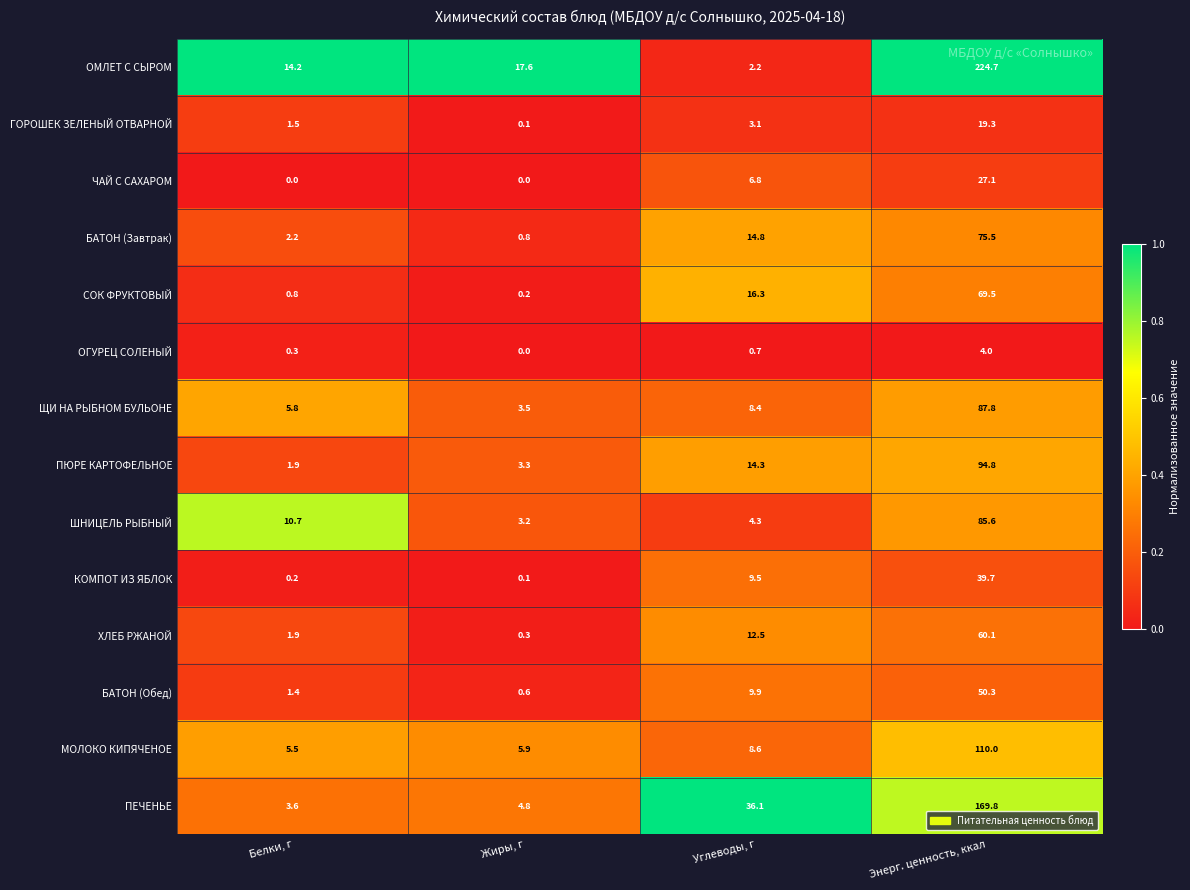

Which series has the largest range (max minus min)?

ОМЛЕТ С СЫРОМ